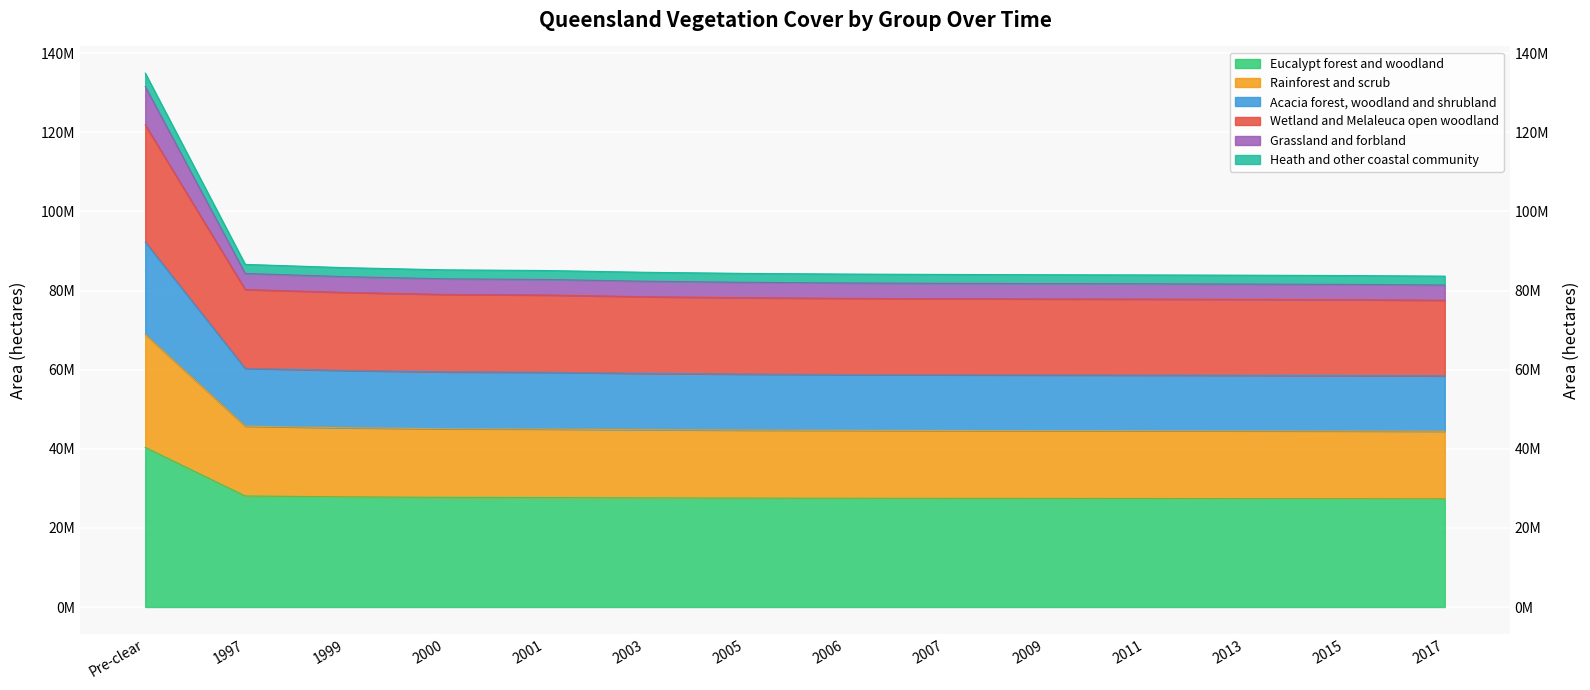

What is the label of the 8th point from the right?

2005